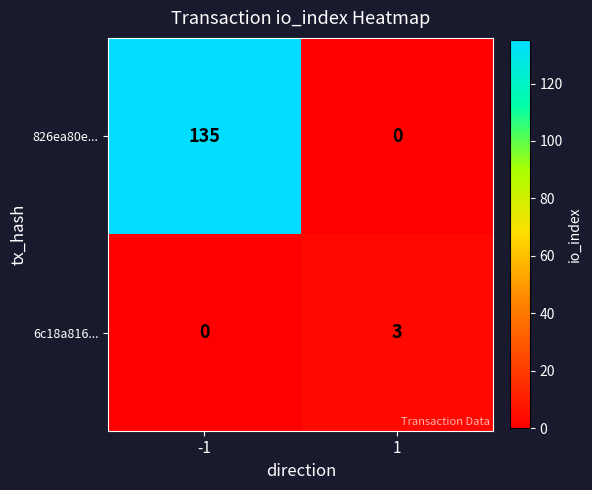

At how many categories does at least one series exceed 20?

1